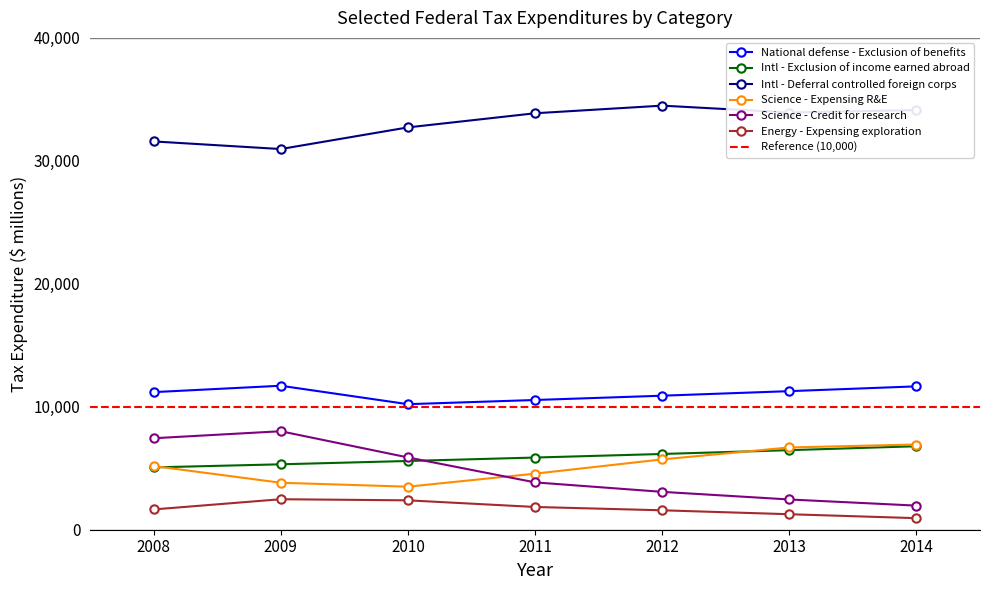

How many points are higher than both their immediate neighbors (excluding endpoints)?

4